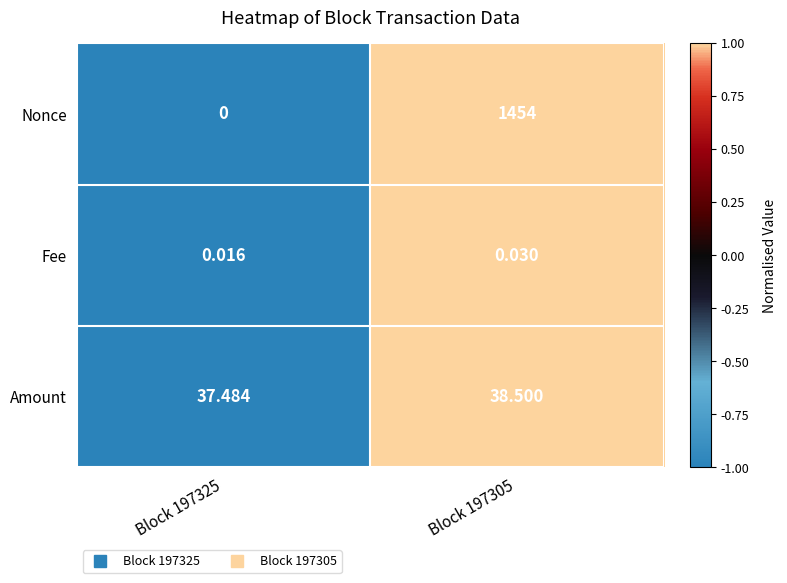

Is the value of Amount at Block 197325 greater than the value of Nonce at Block 197325?

Yes